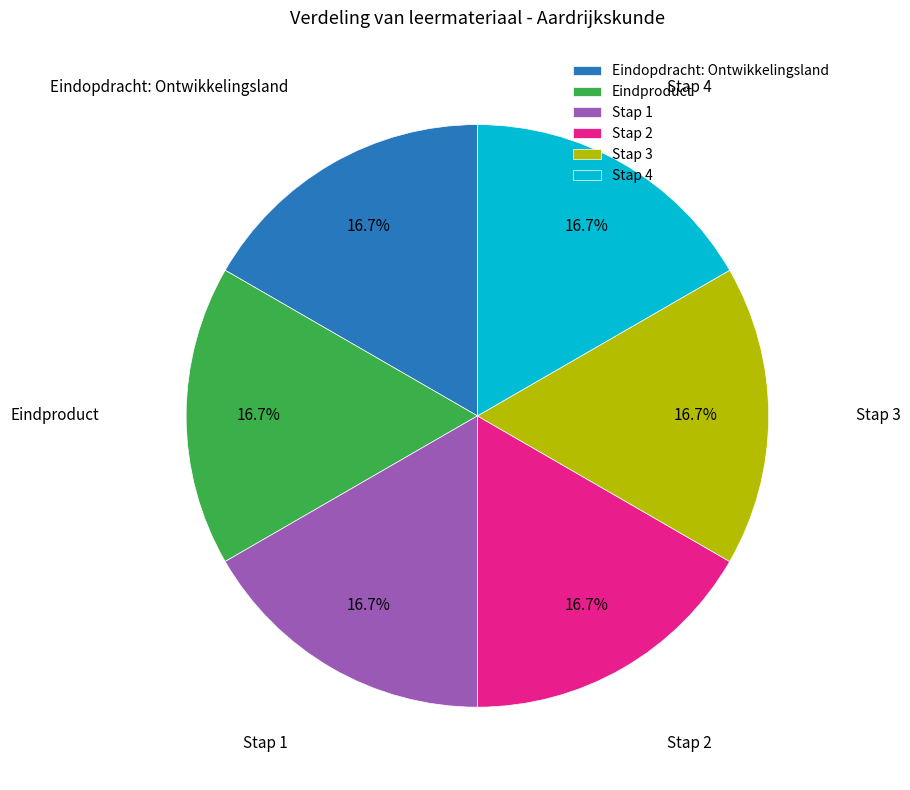

What is the ratio of the value at Eindopdracht: Ontwikkelingsland to the value at Stap 1?

1.0